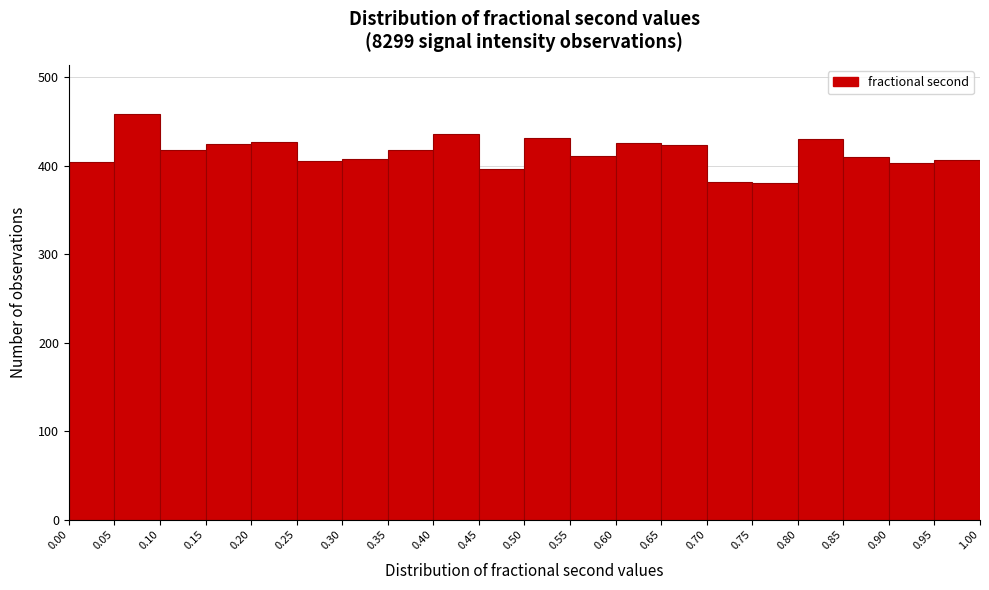

What is the height of the bar covering 0.45 to 0.50 on the x-axis? The values are not printed on the chart, so give them approximately, as read against the axis.

400